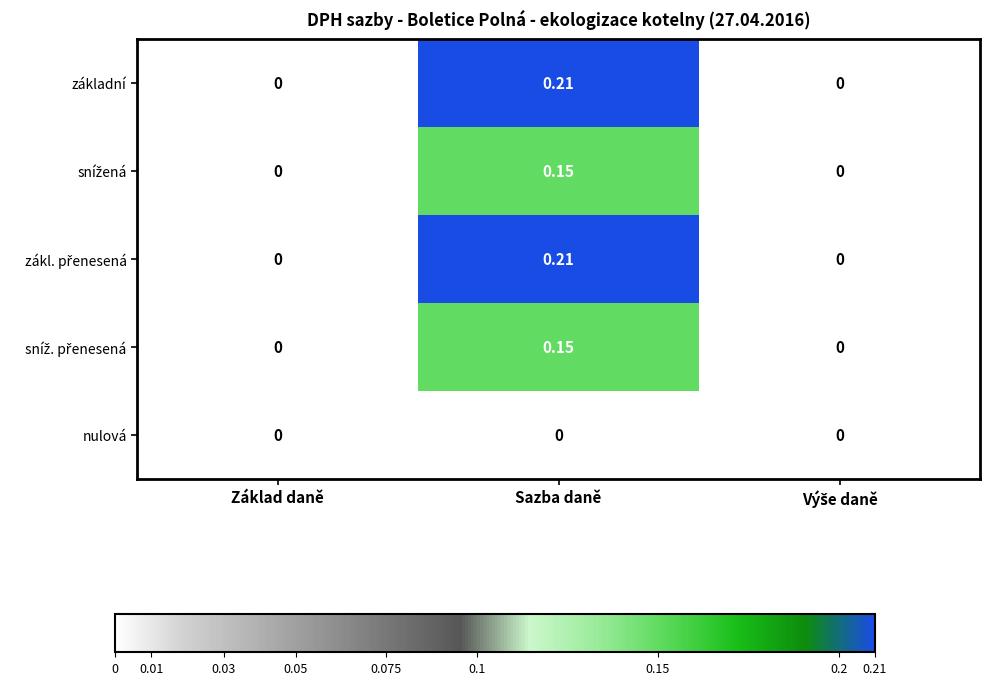

At which category is the sum across all series the highest?

Sazba daně